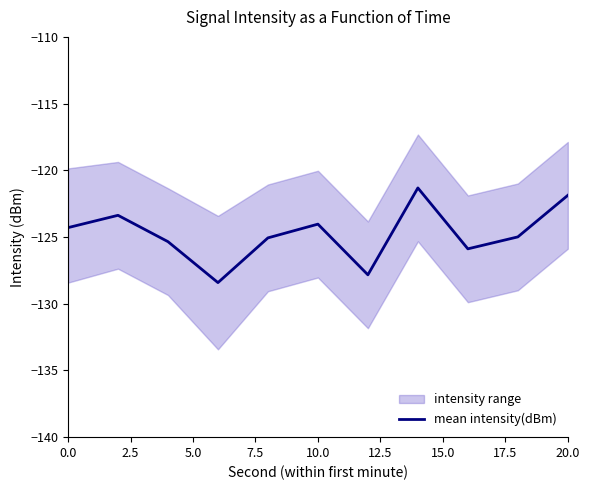

What is the maximum value for mean intensity(dBm)?

-121.3